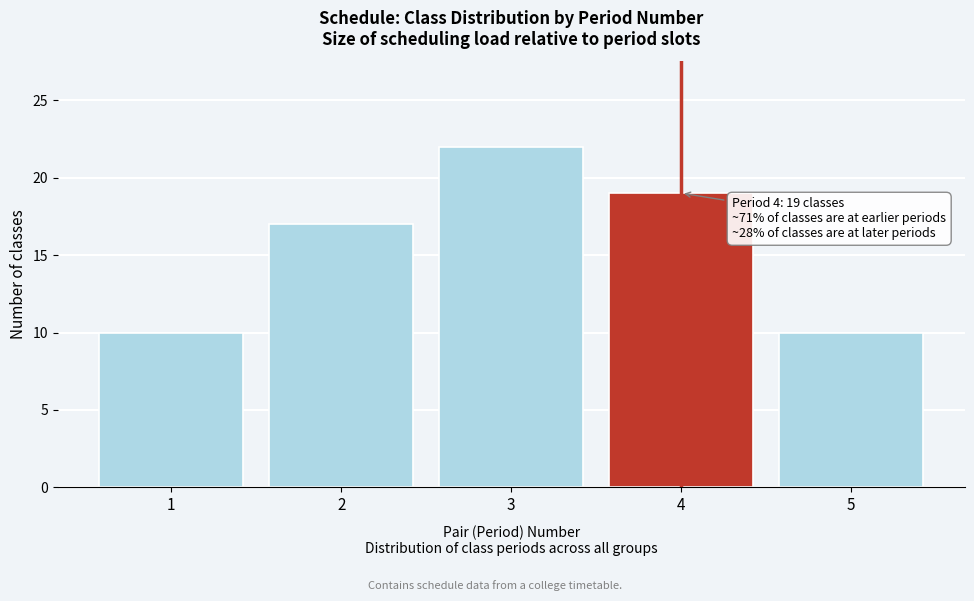

Reading left to right, extract all data points from this chart.

10	17	22	19	10